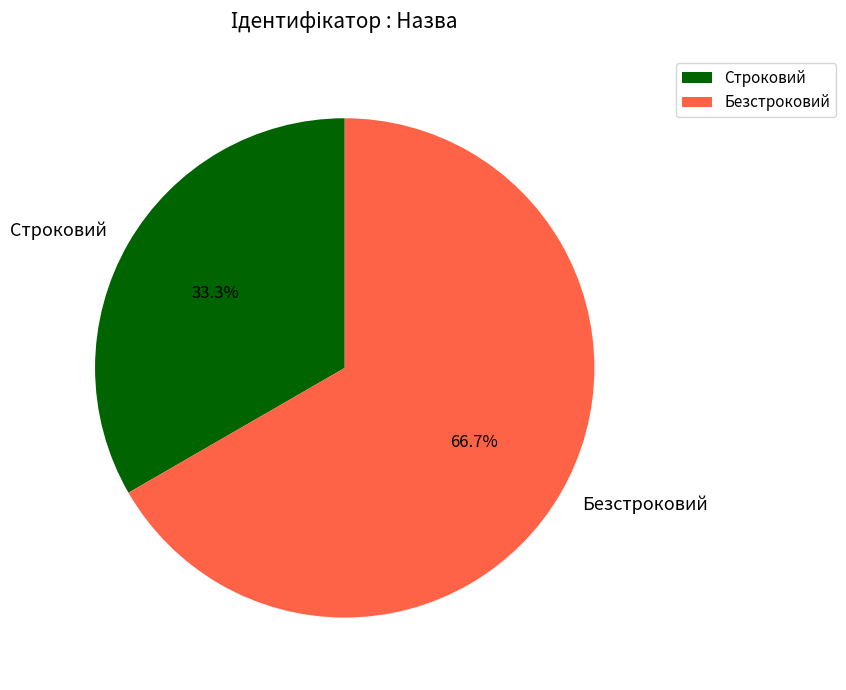

How many segments does this pie chart have?

2